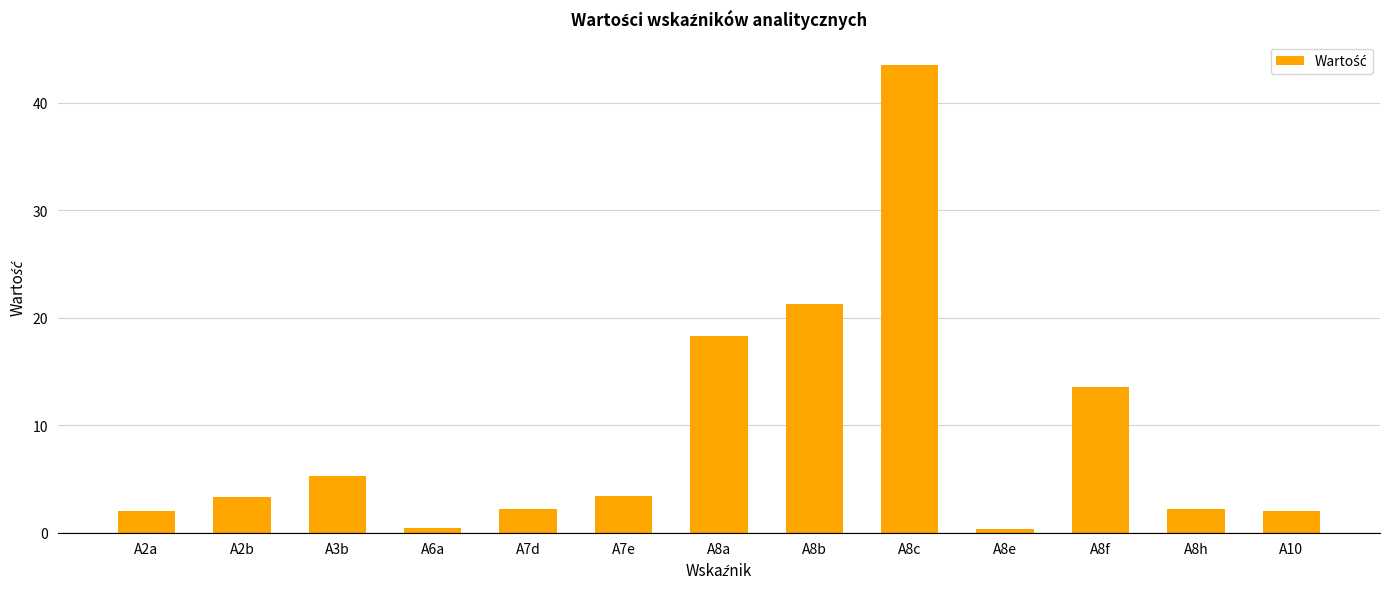

Is it true that the value at A7e is 1.0?

False